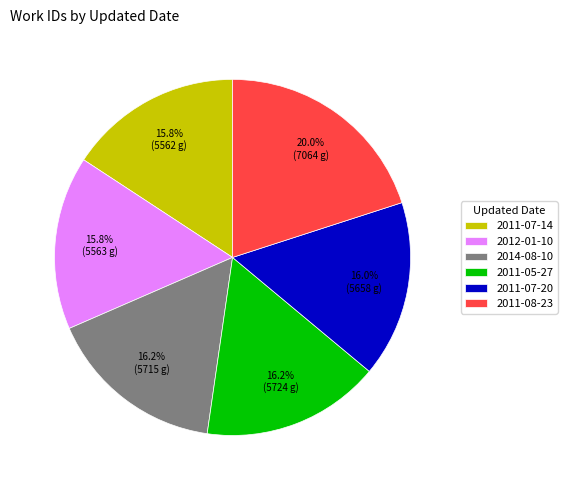

What portion of the pie excludes 2011-07-14?

84.2%